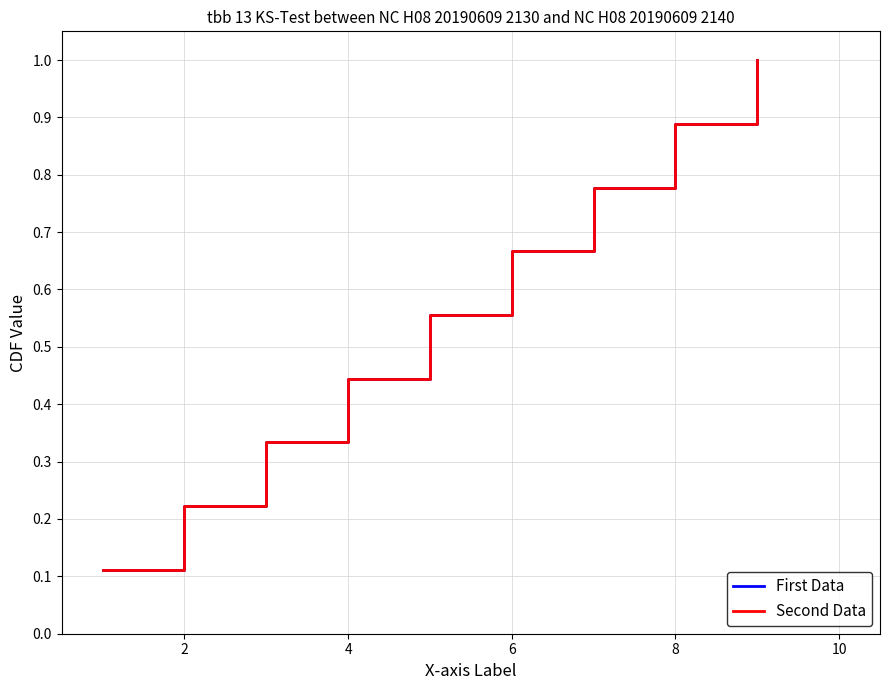

What is the sum of all Second Data values?

5.0